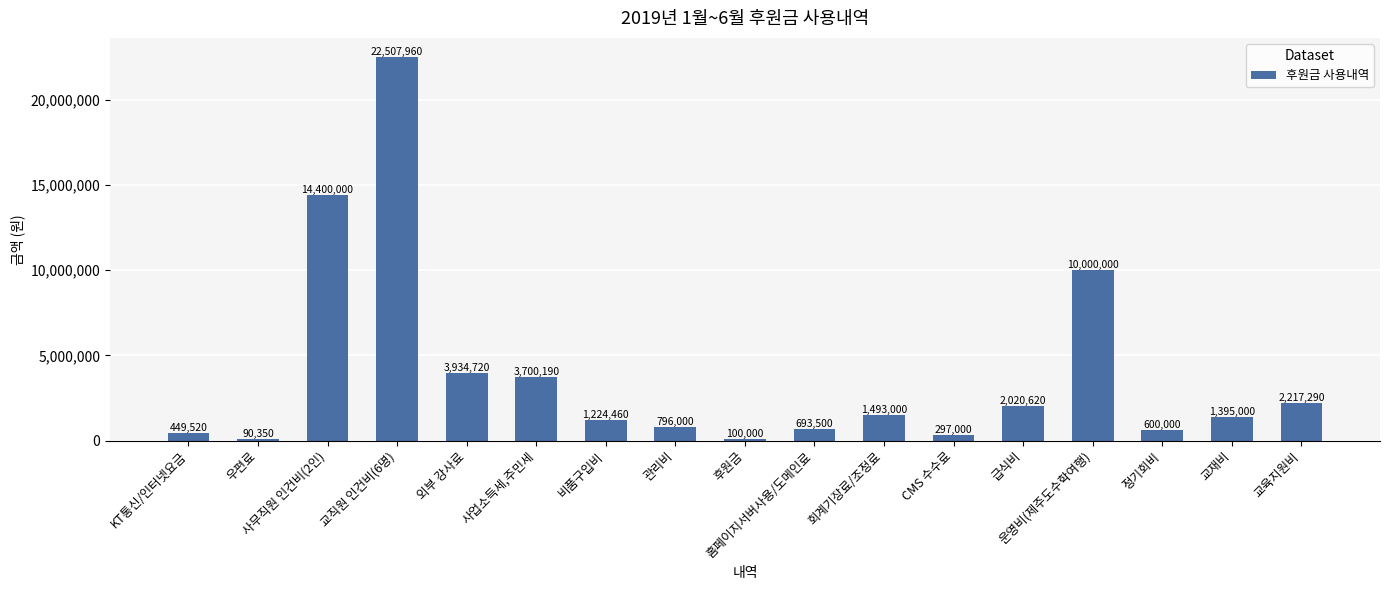

Reading right to left, extract all data points from this chart.

2217290	1395000	600000	10000000	2020620	297000	1493000	693500	100000	796000	1224460	3700190	3934720	22507960	14400000	90350	449520